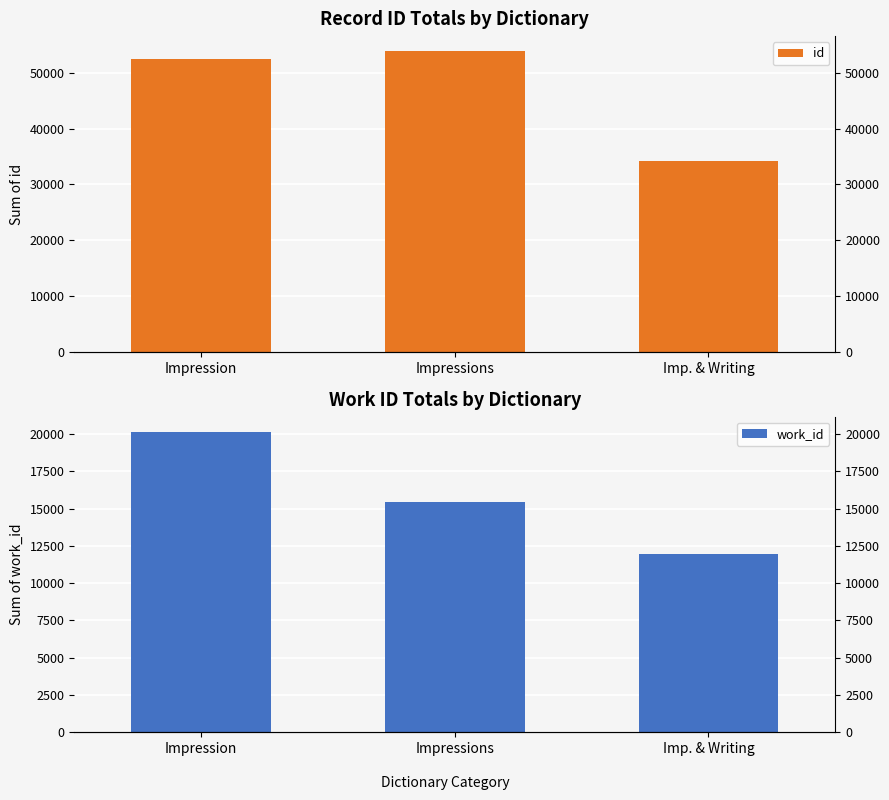

How many categories are shown in the chart?

3